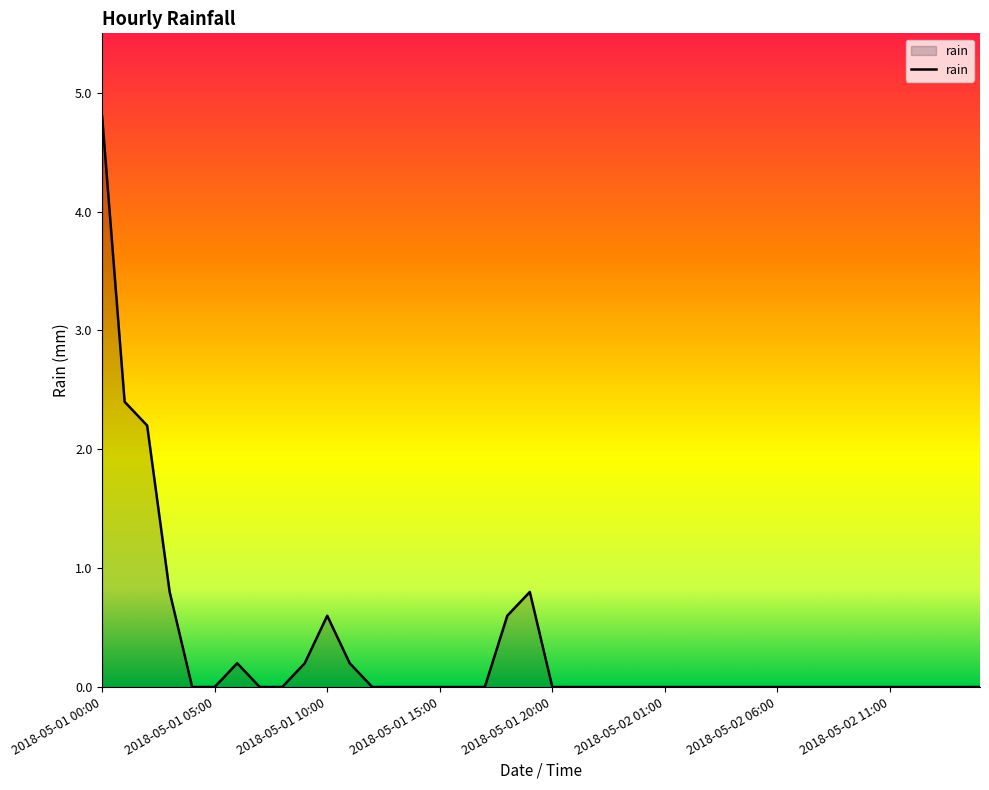

Does the chart display data point markers on the line(s)?

No